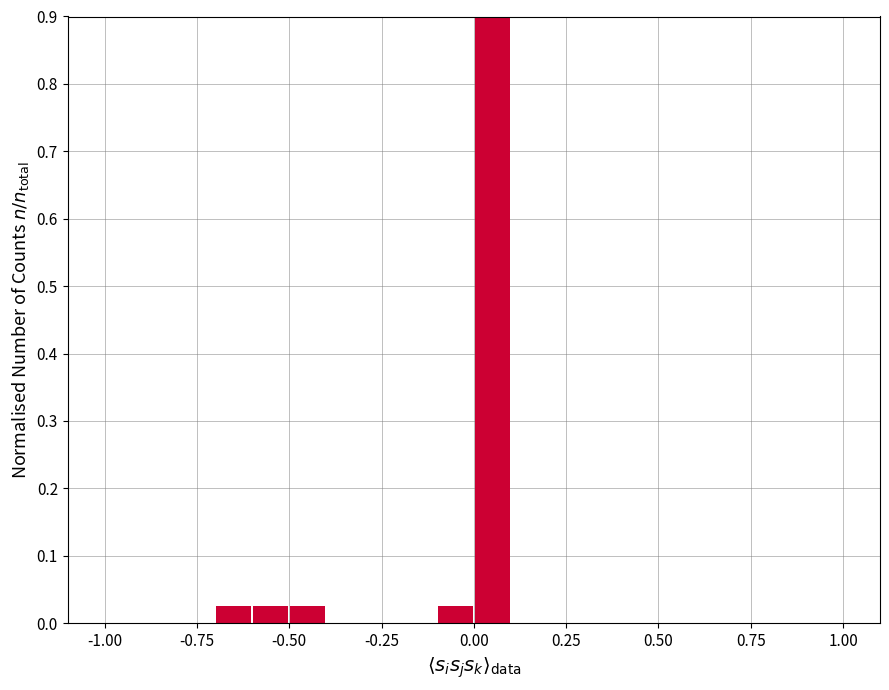

Read against the x-axis, roughly where is the centre of the tallest bar?

0.05